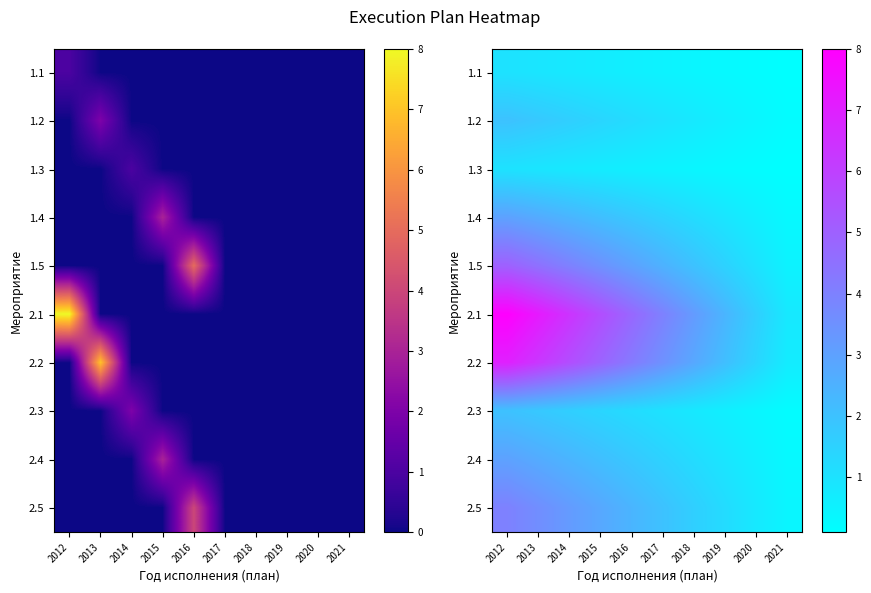

Is the value of 1.4 at 2014 greater than the value of 1.2 at 2014?

Yes